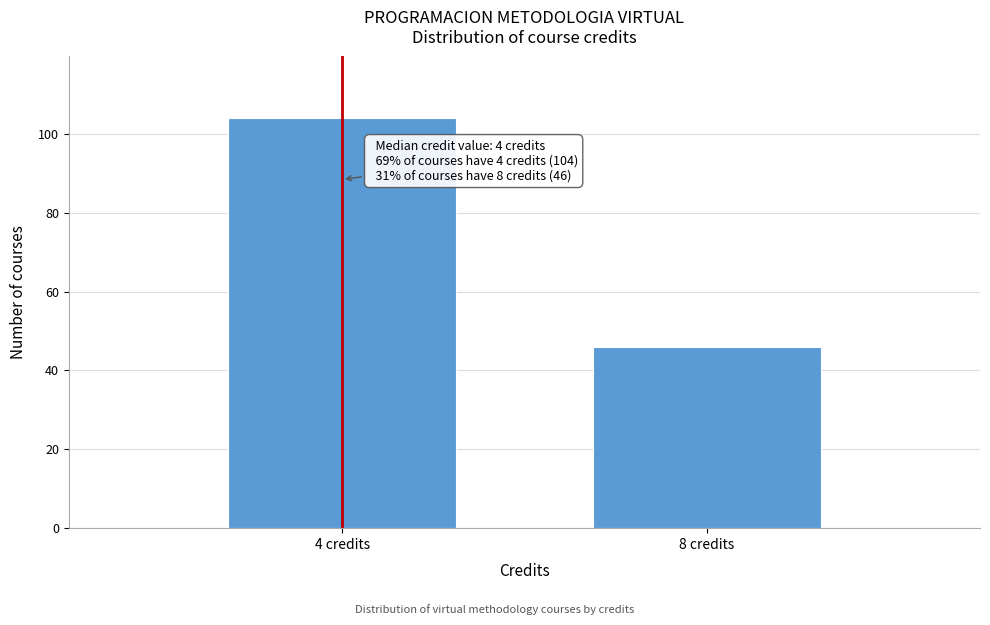

Reading right to left, extract all data points from this chart.

8 credits=46	4 credits=104